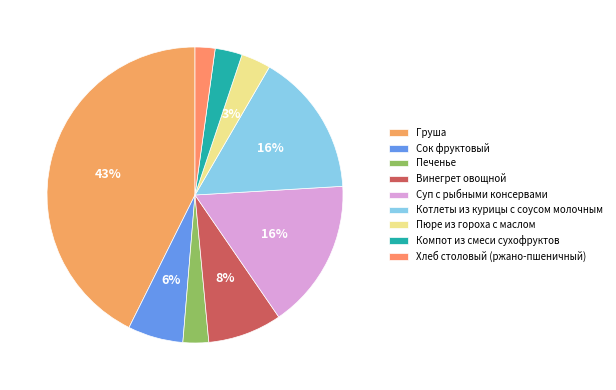

Is it true that Компот из смеси сухофруктов is 3% of the pie?

True